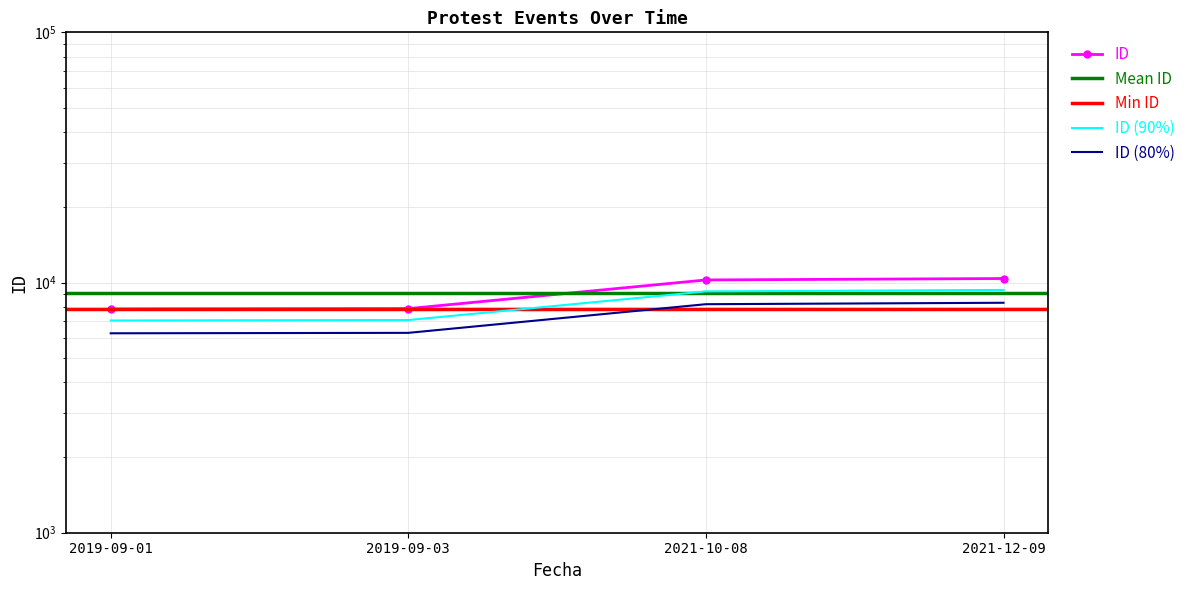

What is the difference between the values at 2019-09-01 and 2021-12-09?

2286.9